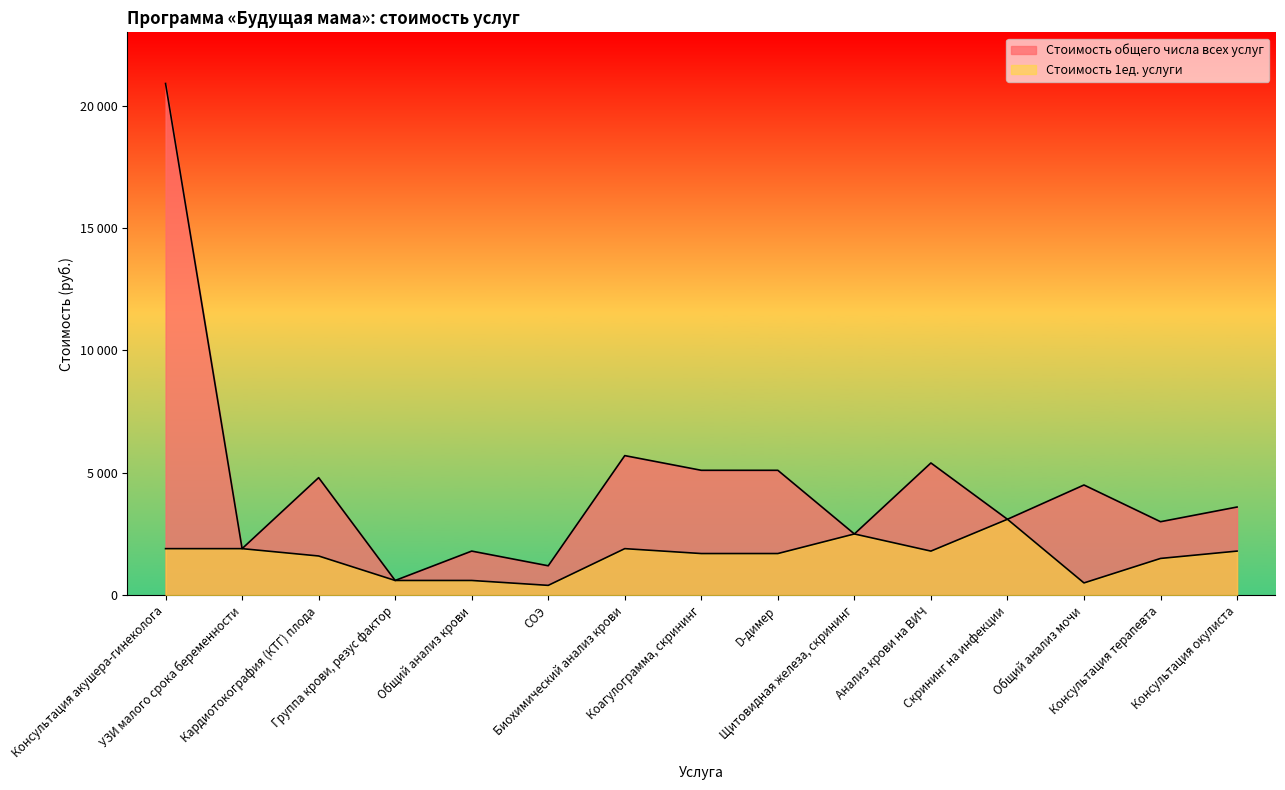

How many data points in Стоимость 1ед. услуги are less than 1700?

6